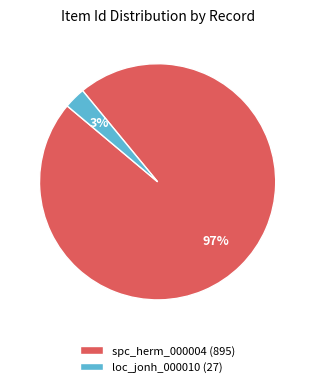

Count the number of slices in the pie.

2